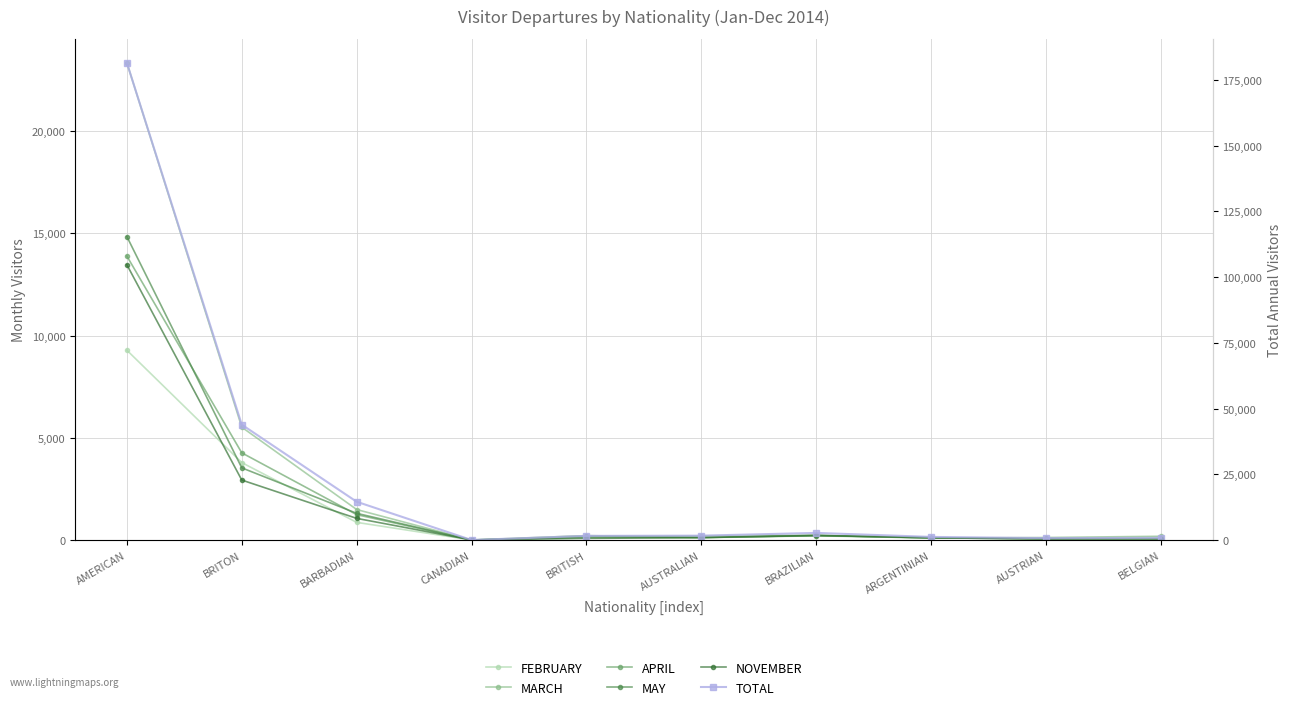

What is the difference between the highest and lowest values at BELGIAN?

765